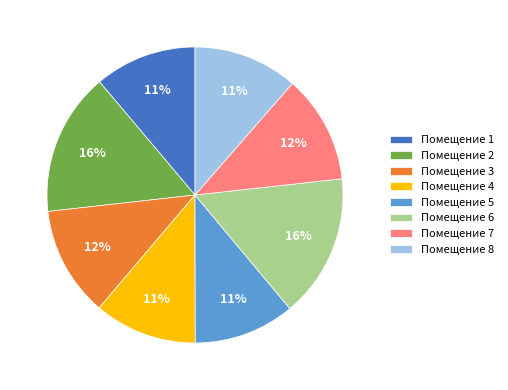

What percentage is the Помещение 4 slice, to the nearest percent?

11%